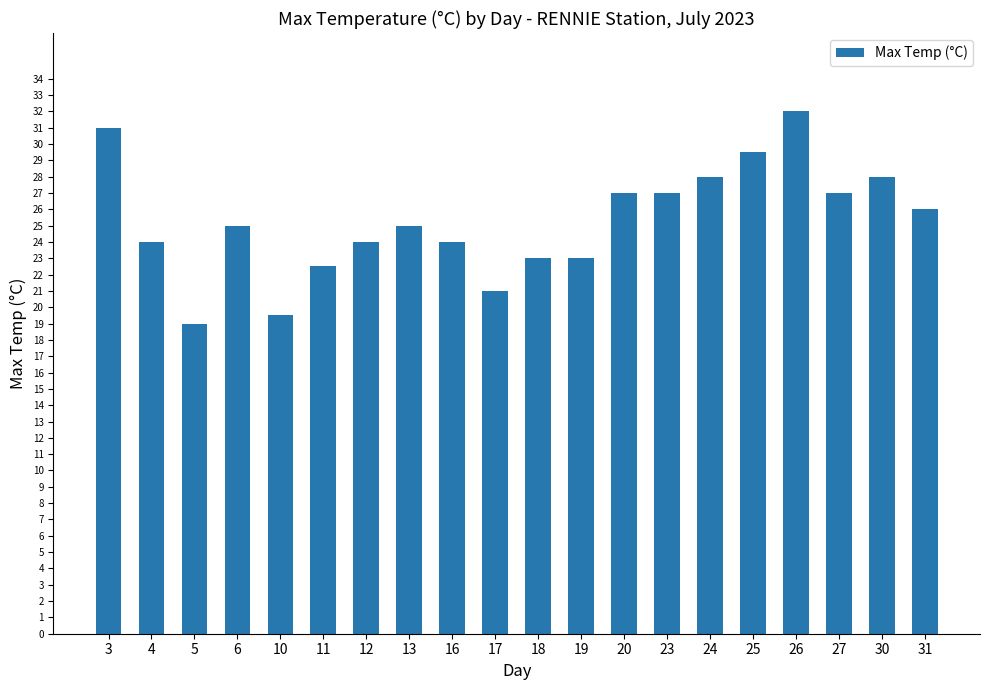

How many distinct data groups are displayed?

1